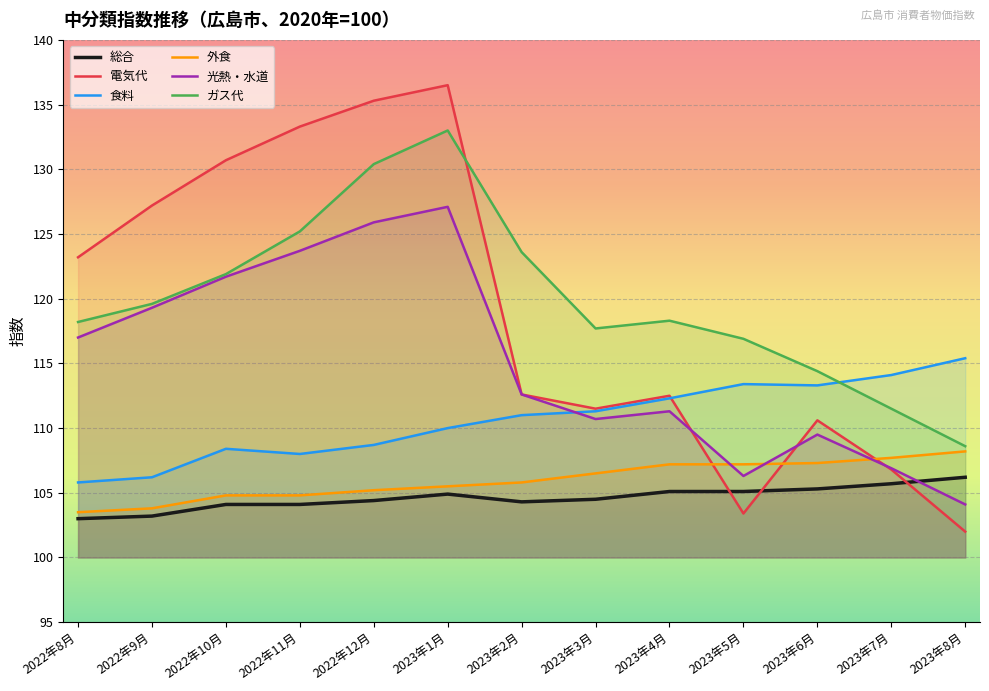

True or false: 電気代 has a value of 142.2 at 2023年7月.

False